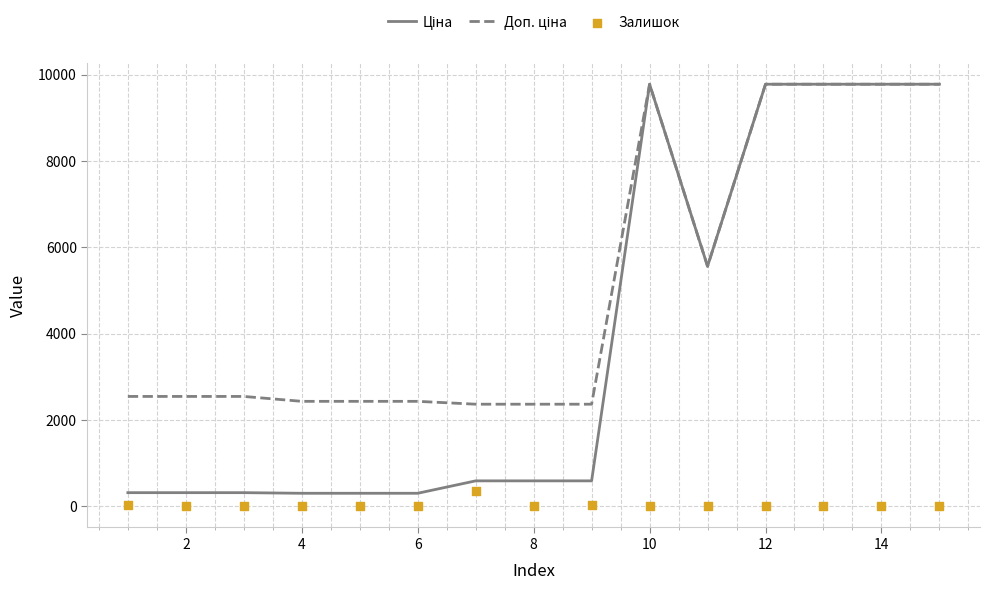

Which series has the largest Y range (max minus min)?

Ціна